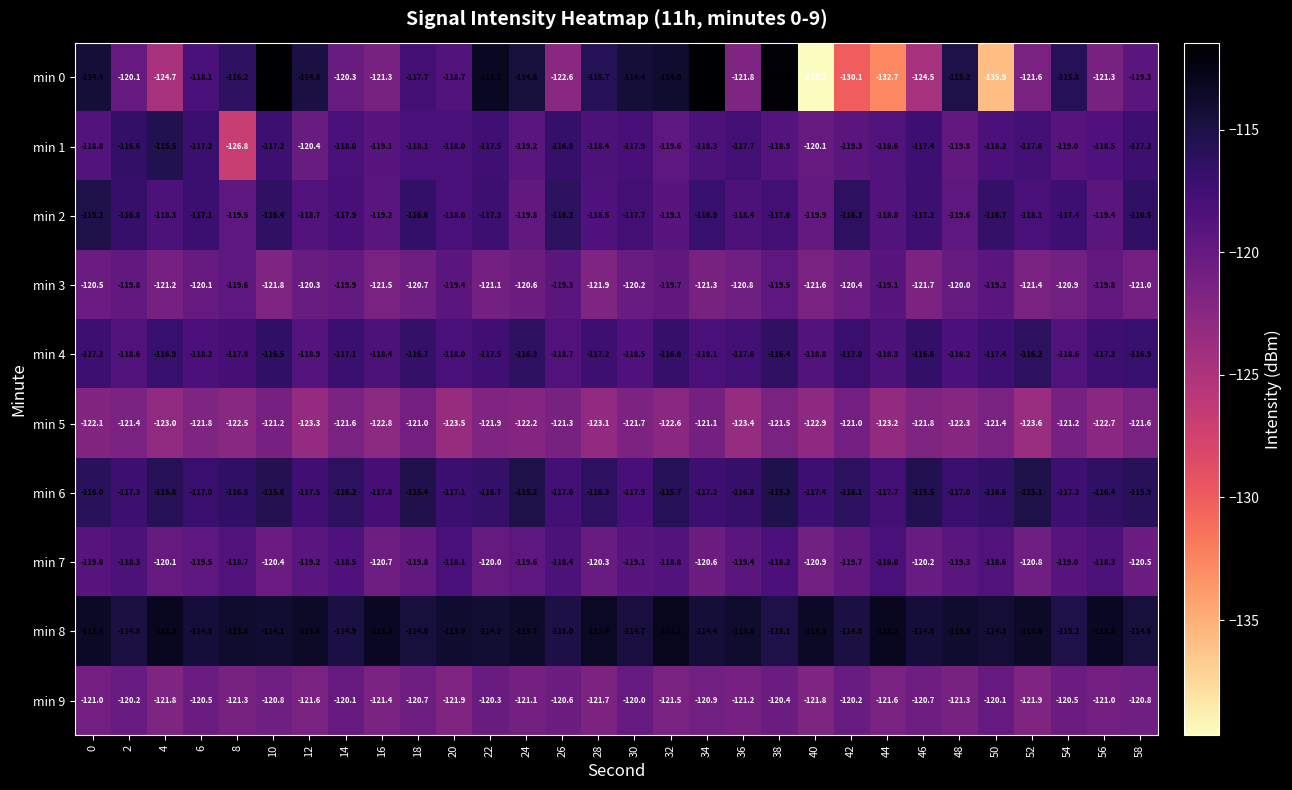

What is the greatest value displayed?

-111.5